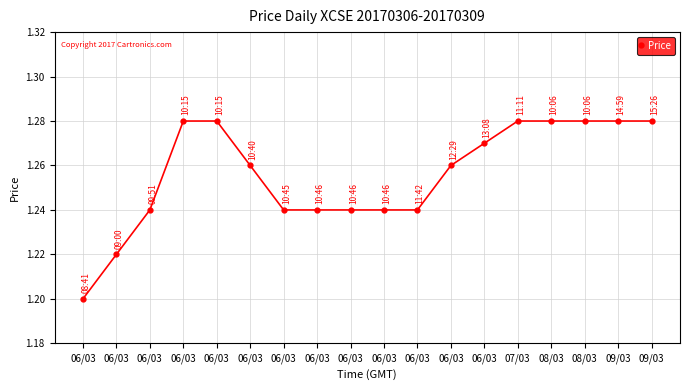

What value does the data have at 06/03?

1.3